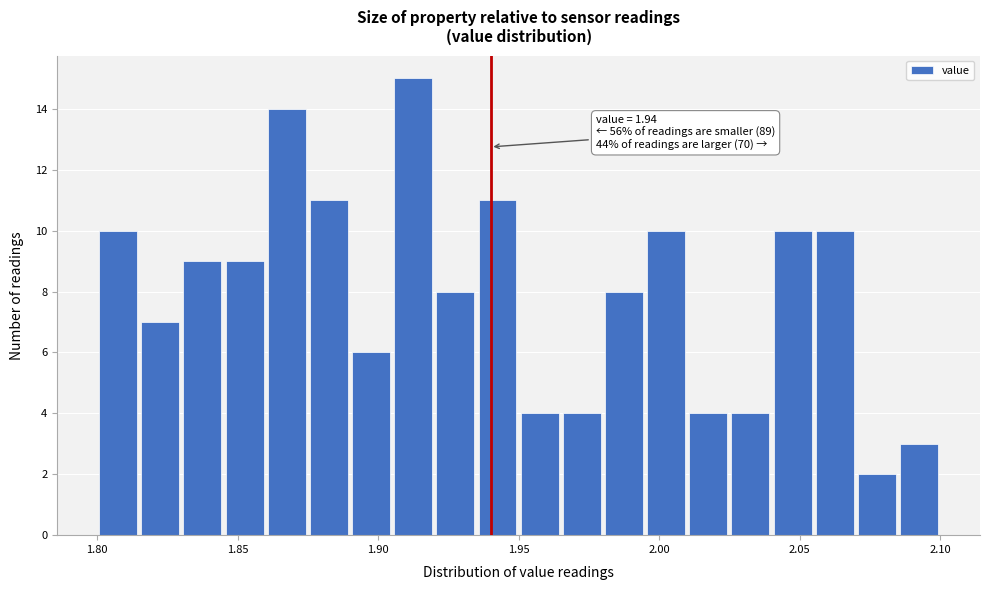

Read against the x-axis, roughly where is the centre of the tallest bar?

1.915